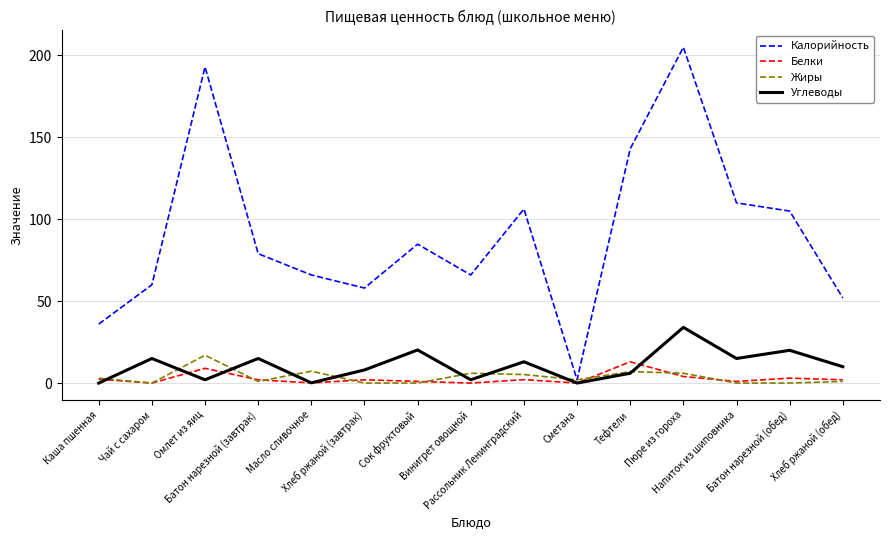

Rank the series by their maximum value, from lowest to highest.

Белки, Жиры, Углеводы, Калорийность